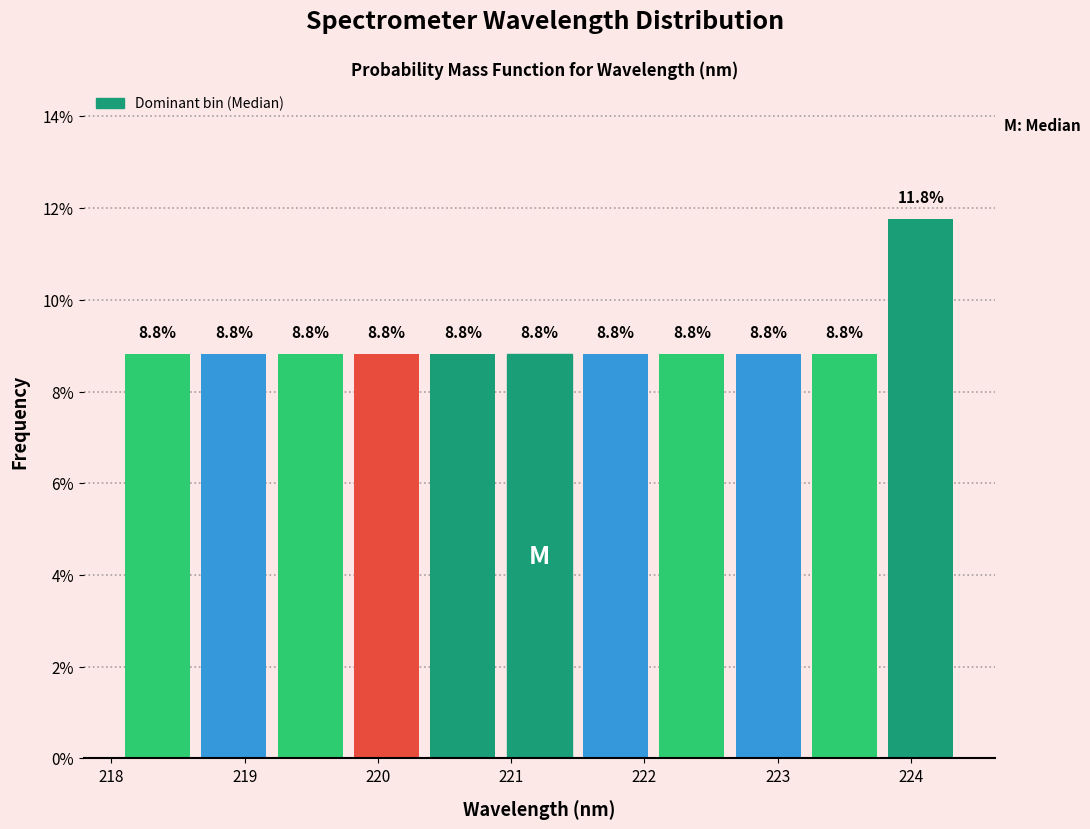

Reading left to right, transcribe this chart: for each bar, give the range it covers on the x-axis and its height. The bar edges are not printed on the chart, so give them approximately, as read against the axis.

218.1 to 218.6: 8.8
218.6 to 219.2: 8.8
219.2 to 219.8: 8.8
219.8 to 220.4: 8.8
220.4 to 220.9: 8.8
220.9 to 221.5: 8.8
221.5 to 222.1: 8.8
222.1 to 222.6: 8.8
222.6 to 223.2: 8.8
223.2 to 223.8: 8.8
223.8 to 224.4: 11.8